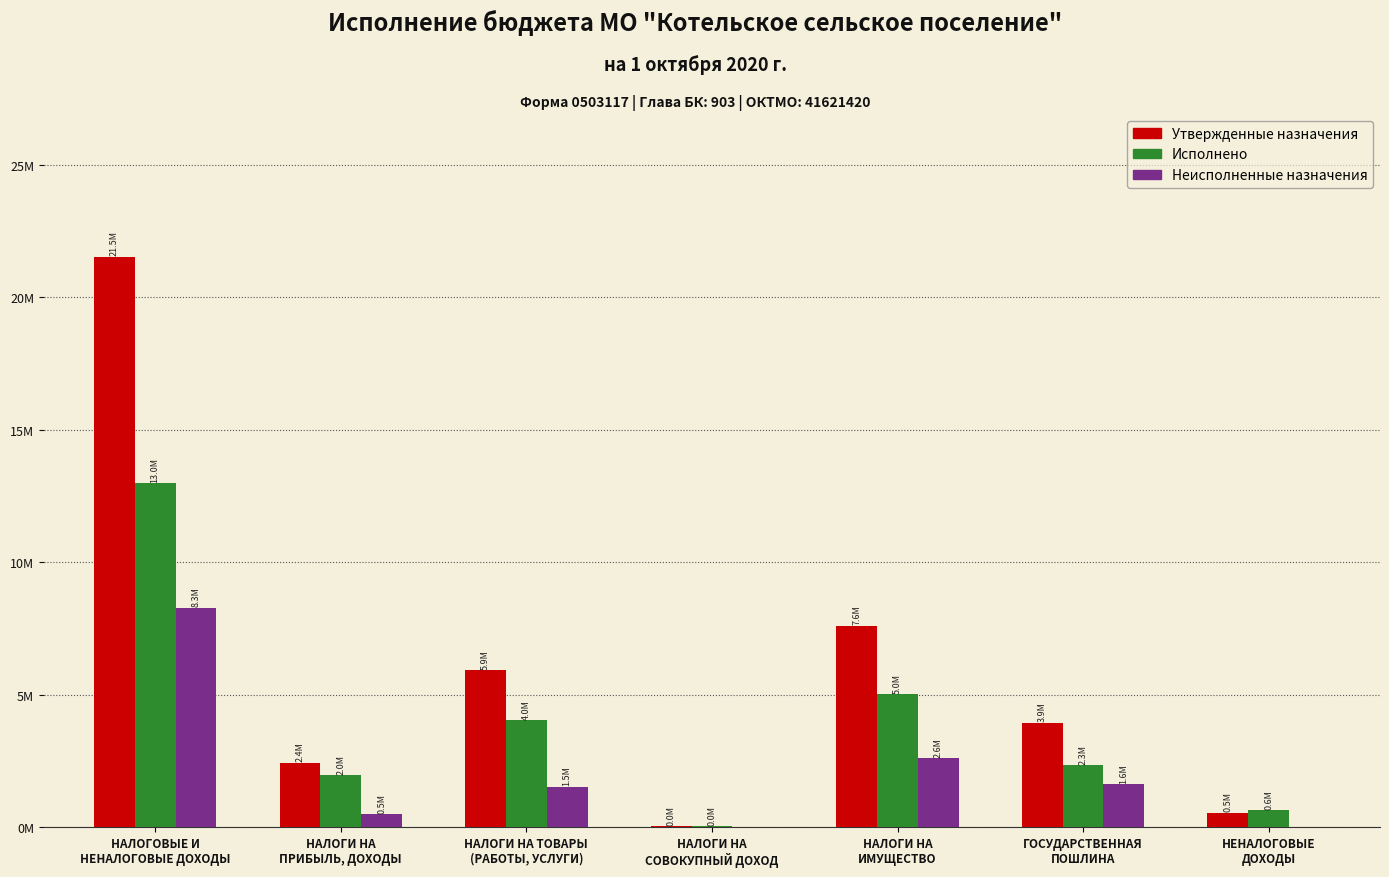

What is the spread (max minus min) of values at НАЛОГИ НА
СОВОКУПНЫЙ ДОХОД?

25876.2